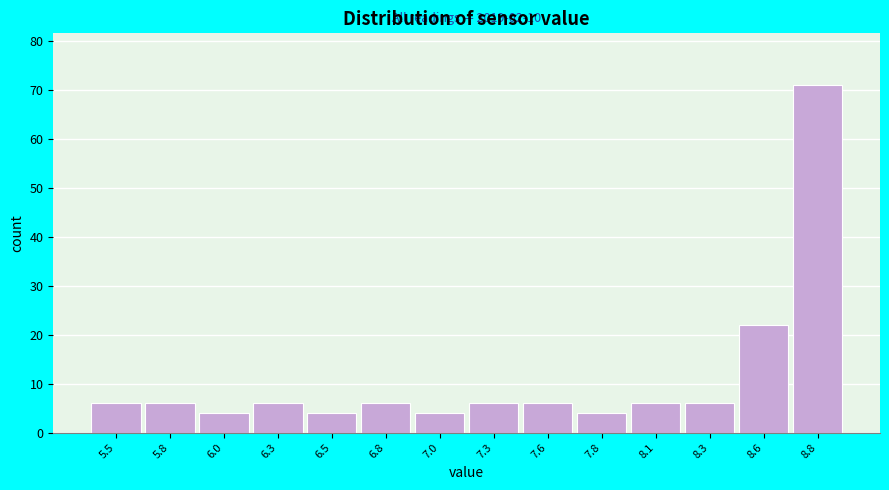

Reading left to right, extract all data points from this chart.

5.5=6	5.8=6	6.0=4	6.3=6	6.5=4	6.8=6	7.0=4	7.3=6	7.6=6	7.8=4	8.1=6	8.3=6	8.6=22	8.8=71